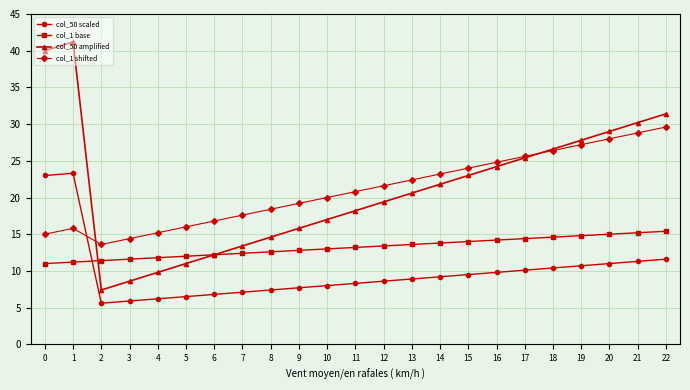

At which category is the sum across all series the highest?

1